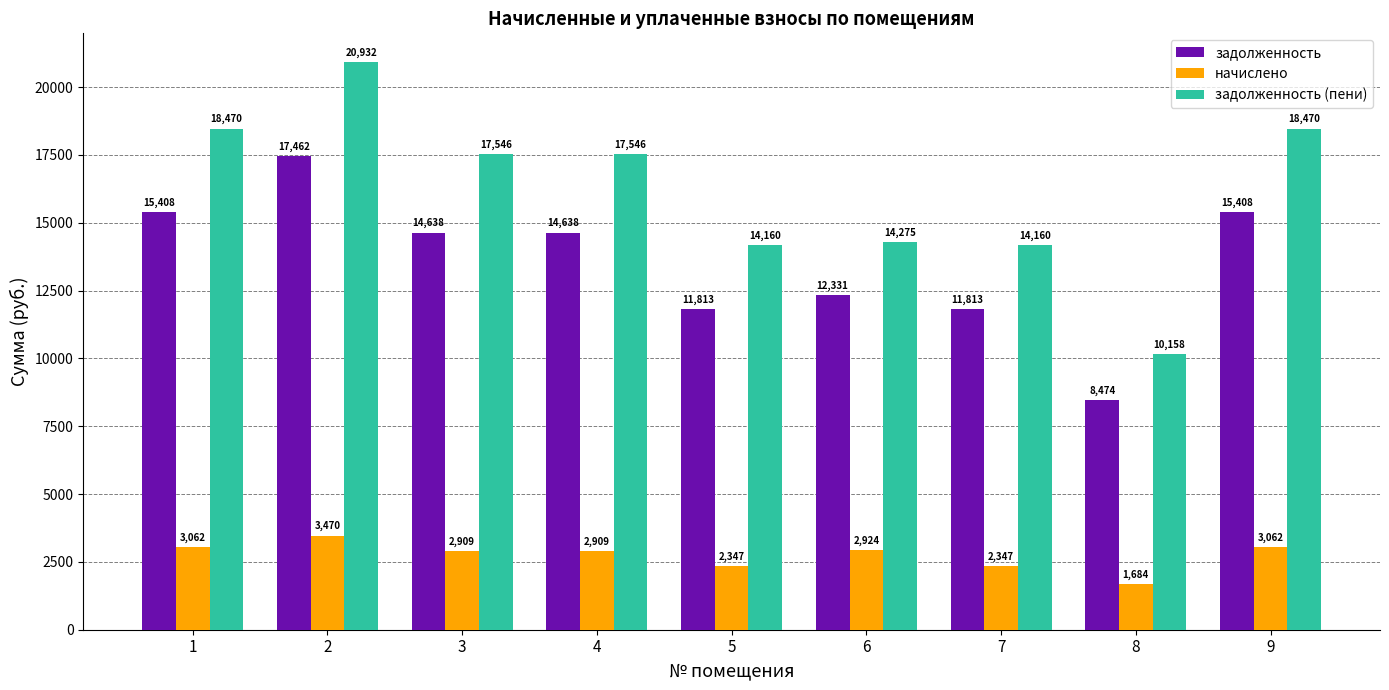

Which series has the largest range (max minus min)?

задолженность (пени)